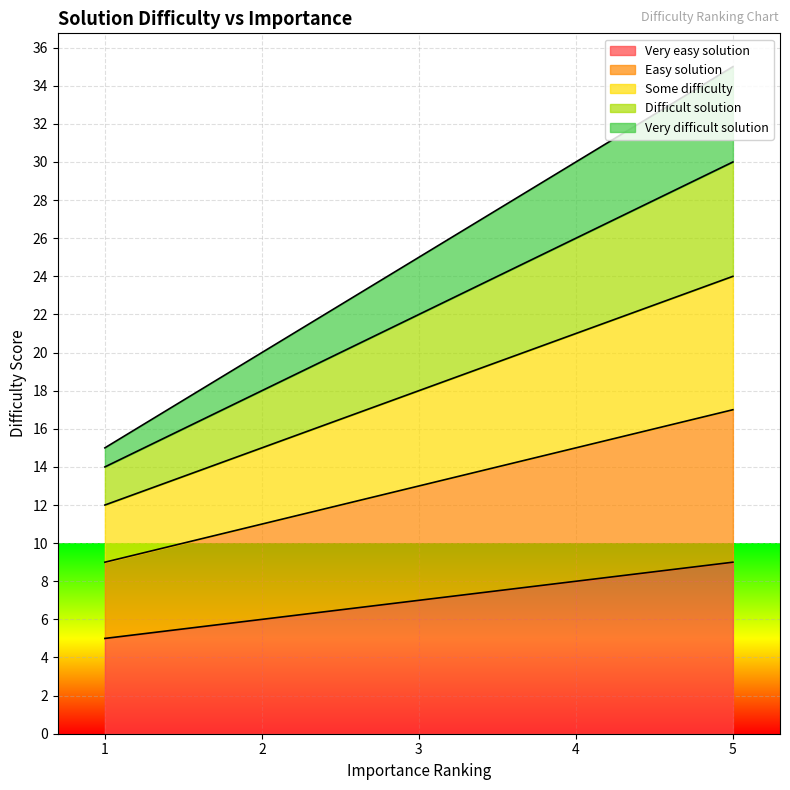

Which has a higher value, 1 or 5?

5